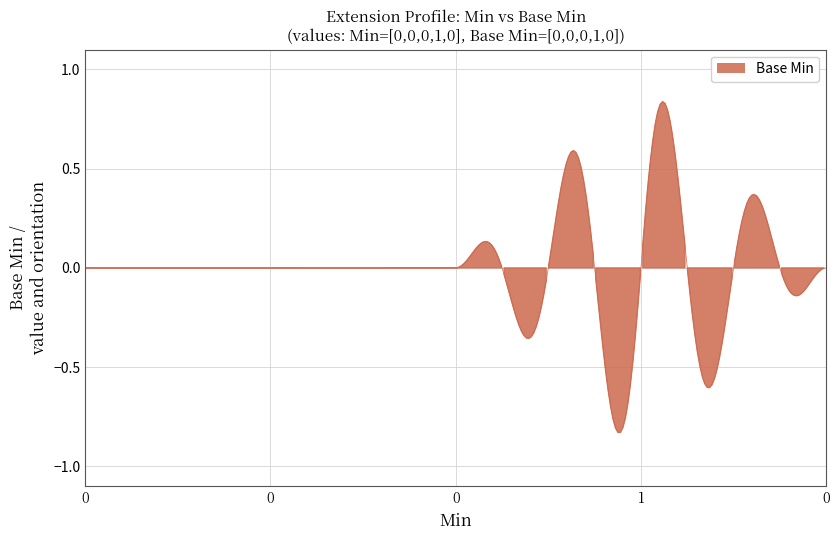

How many lines are shown in the chart?

1